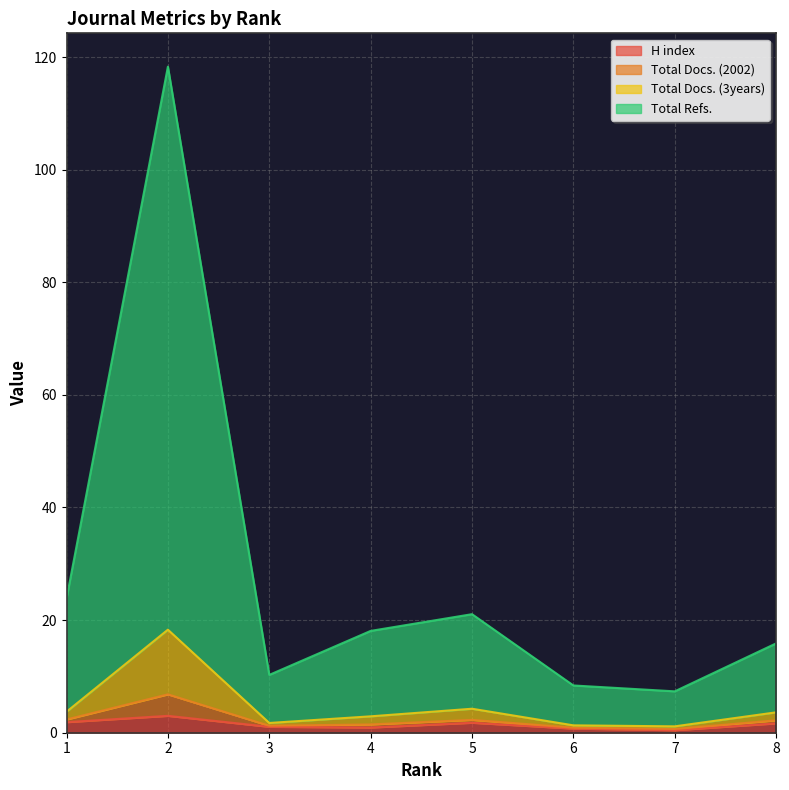

True or false: Total Docs. (2002) and H index cross at least once.

False